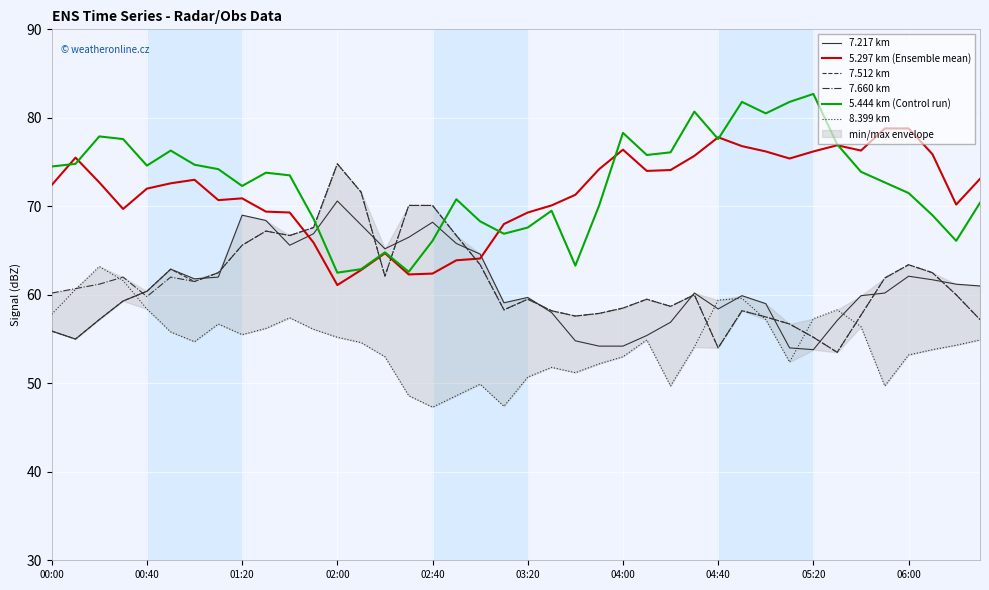

Reading left to right, list all the values displayed in this chart.

7.217 km: 55.9	55.0	57.2	59.3	60.4	62.9	61.8	62.0	69.0	68.4	65.6	66.9	70.6	67.9	65.2	66.5	68.2	65.8	64.6	59.1	59.7	58.0	54.8	54.2	54.2	55.4	56.9	60.2	58.4	59.9	59.0	54.0	53.8	57.1	59.9	60.2	62.1	61.7	61.2	61.0
5.297 km (Ensemble mean): 72.4	75.5	72.7	69.7	72.0	72.6	73.0	70.7	70.9	69.4	69.3	65.9	61.1	62.8	64.7	62.3	62.4	63.9	64.1	68.0	69.3	70.1	71.3	74.2	76.4	74.0	74.1	75.7	77.8	76.8	76.2	75.4	76.2	76.9	76.3	78.8	78.8	75.9	70.2	73.1
7.512 km: 55.9	55.0	57.2	59.3	60.4	62.9	61.5	62.5	65.6	67.2	66.7	67.6	74.8	71.6	62.1	70.1	70.1	66.7	63.4	58.3	59.5	58.2	57.6	57.9	58.5	59.5	58.7	60.0	54.0	58.2	57.5	56.7	55.2	53.5	57.7	61.9	63.4	62.5	60.0	57.2
7.660 km: 60.2	60.7	61.2	62.0	59.8	62.0	61.5	62.5	65.6	67.2	66.7	67.6	74.8	71.6	62.1	70.1	70.1	66.7	63.4	58.3	59.5	58.2	57.6	57.9	58.5	59.5	58.7	60.0	54.0	58.2	57.5	56.7	55.2	53.5	57.7	61.9	63.4	62.5	60.0	57.2
5.444 km (Control run): 74.5	74.8	77.9	77.6	74.6	76.3	74.7	74.2	72.3	73.8	73.5	68.6	62.5	62.9	64.8	62.6	66.1	70.8	68.3	66.9	67.6	69.5	63.3	70.1	78.3	75.8	76.1	80.7	77.6	81.8	80.5	81.8	82.7	77.0	73.9	72.7	71.5	69.0	66.1	70.4
8.399 km: 57.8	60.6	63.2	61.6	58.4	55.8	54.7	56.7	55.5	56.2	57.4	56.1	55.2	54.6	53.0	48.6	47.3	48.6	49.9	47.4	50.7	51.8	51.2	52.2	53.0	54.9	49.7	54.1	59.4	59.6	57.2	52.4	57.3	58.3	56.4	49.7	53.2	53.8	54.3	54.9